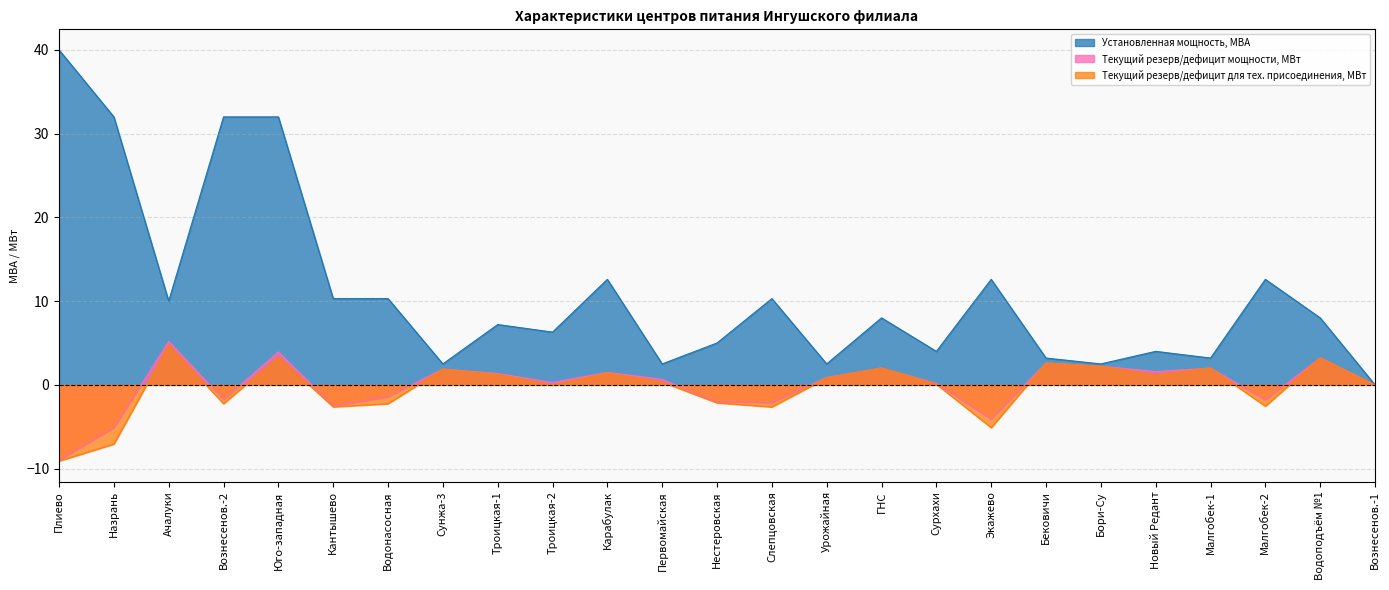

How many lines are shown in the chart?

3